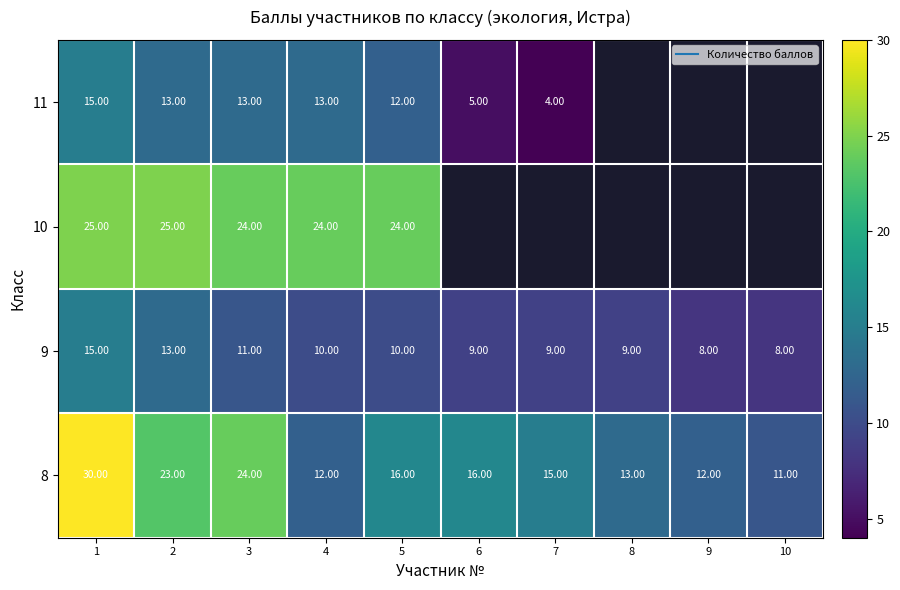

What is the sum of the 11 values at 2 and 7?

17.0